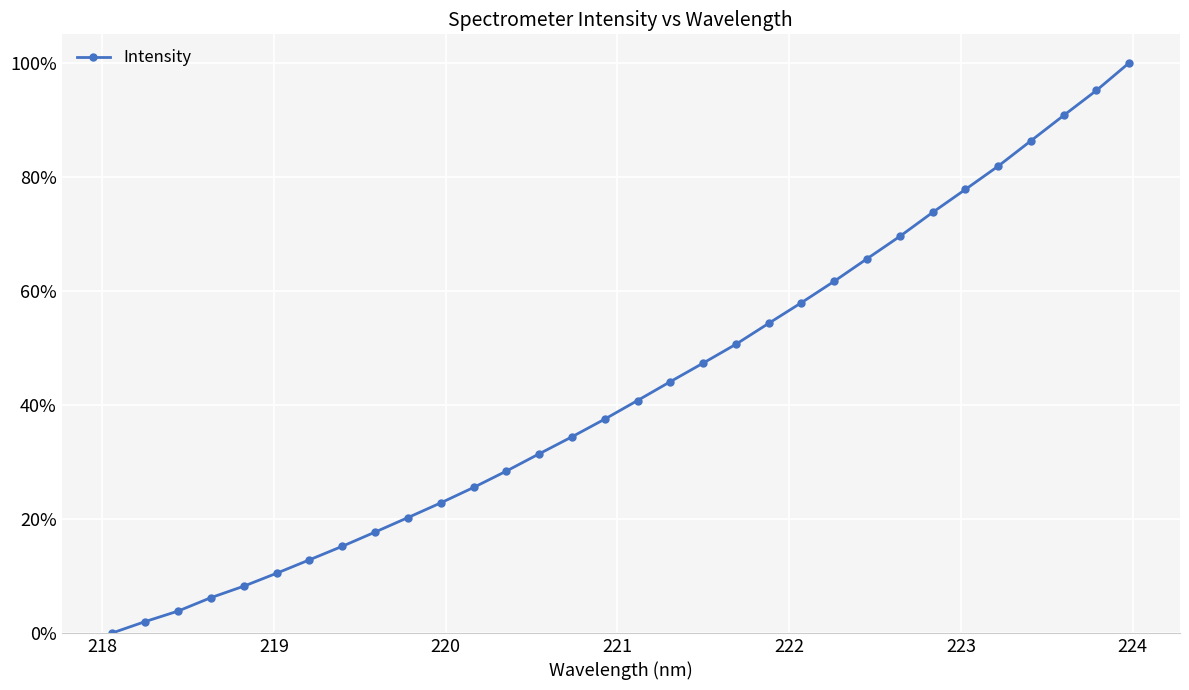

Reading left to right, what are all the values shown in this chart?

0.0	0.0	0.0	0.1	0.1	0.1	0.1	0.2	0.2	0.2	0.2	0.3	0.3	0.3	0.3	0.4	0.4	0.4	0.5	0.5	0.5	0.6	0.6	0.7	0.7	0.7	0.8	0.8	0.9	0.9	1.0	1.0